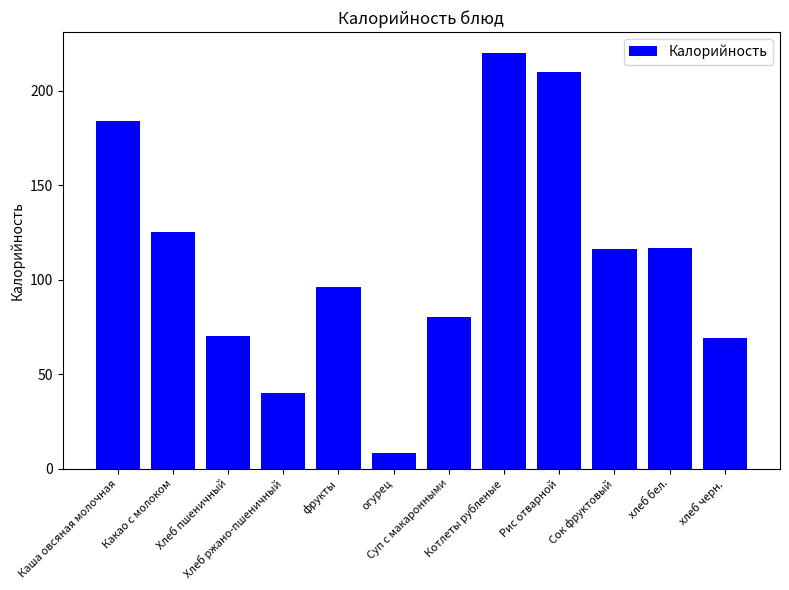

Approximately how many times larger is the value at Каша овсяная молочная compared to фрукты?

1.9